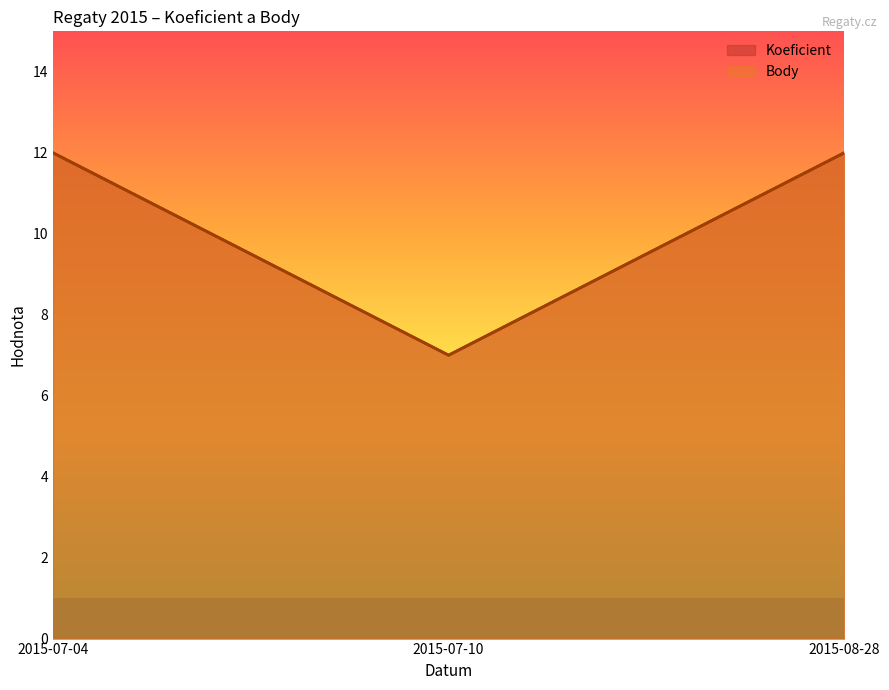

Reading right to left, extract all data points from this chart.

Koeficient: 2015-08-28=12	2015-07-10=7	2015-07-04=12
Body: 2015-08-28=12	2015-07-10=7	2015-07-04=12